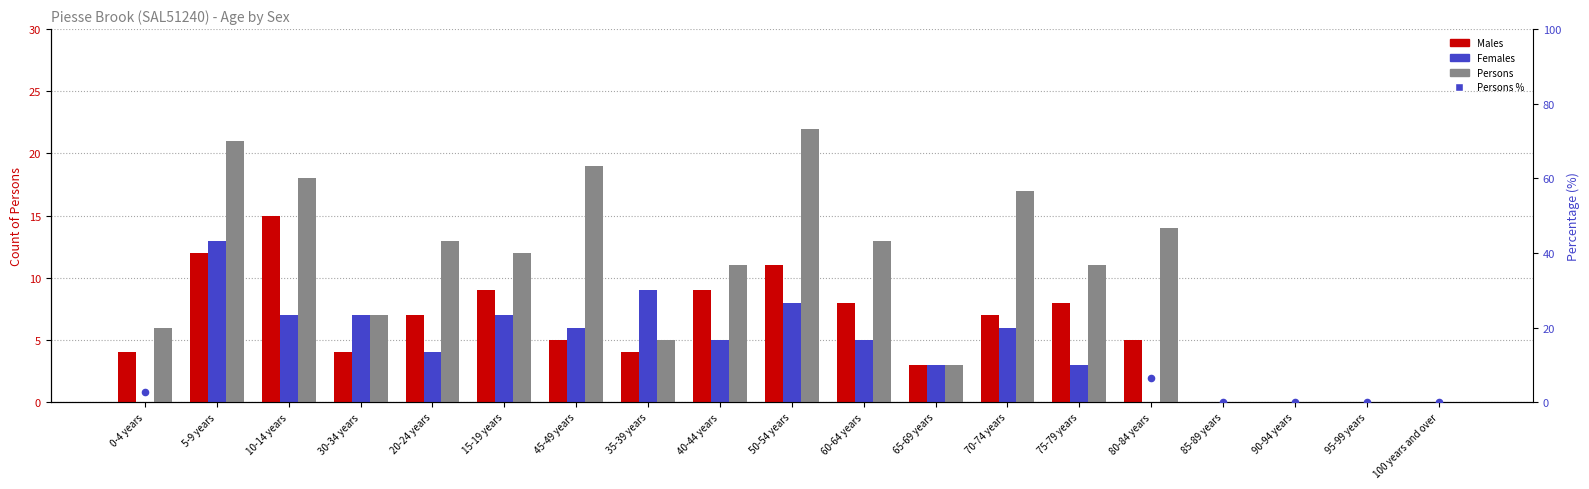

What are all the series names shown in the legend?

Males, Females, Persons, Persons %